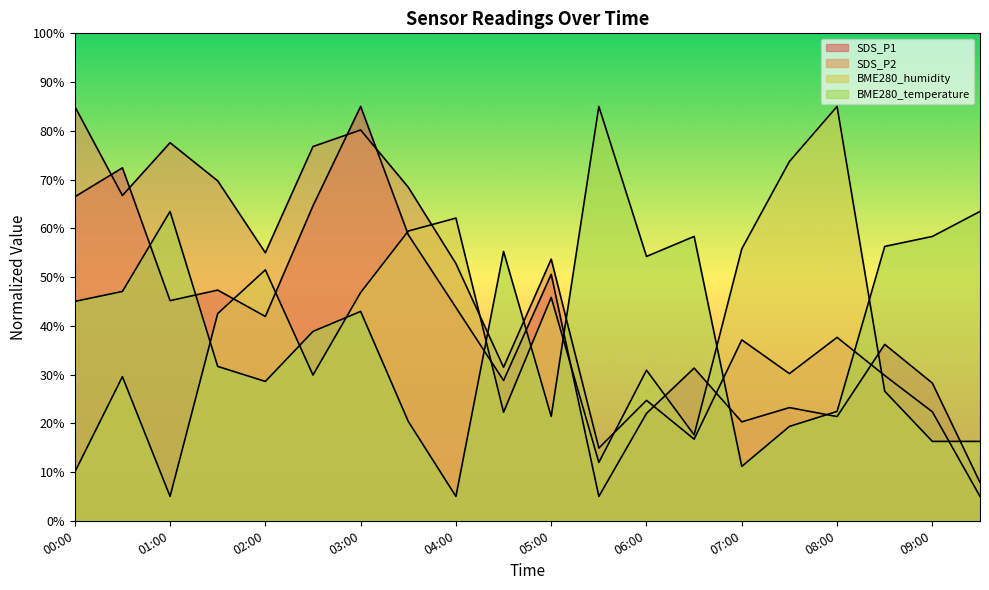

What is the value of the SDS_P2 point at the 12th from the left?

14.9